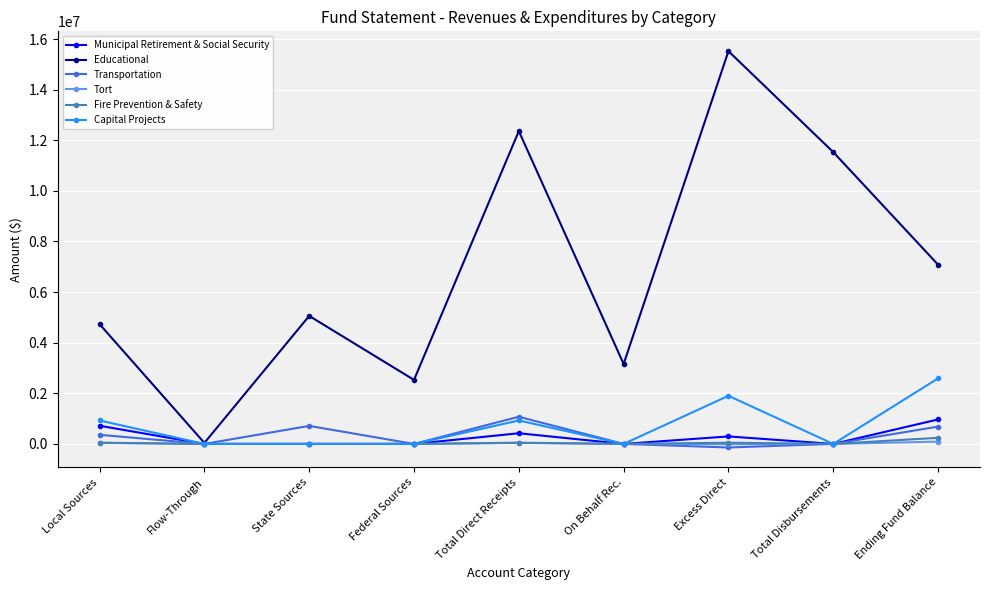

How many lines are shown in the chart?

6